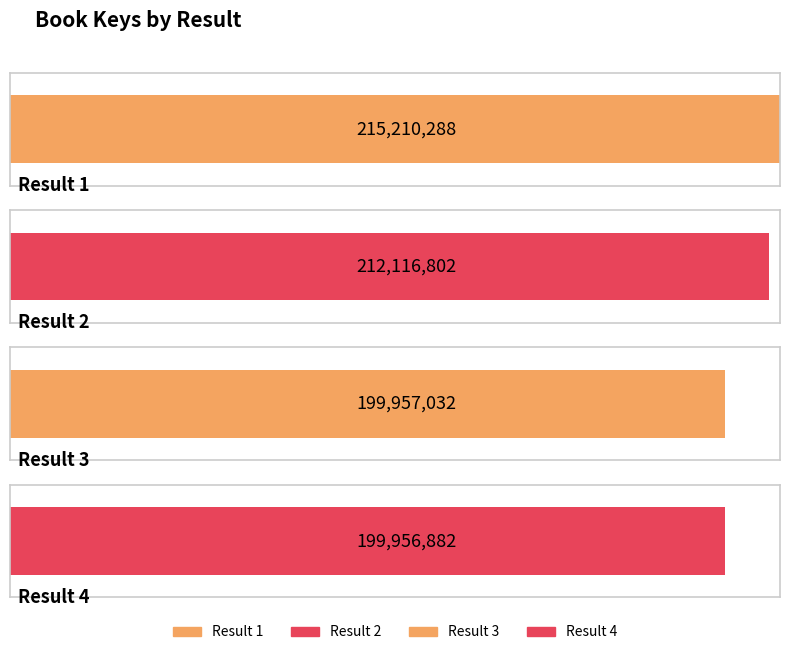

Reading left to right, extract all data points from this chart.

215210288	212116802	199957032	199956882